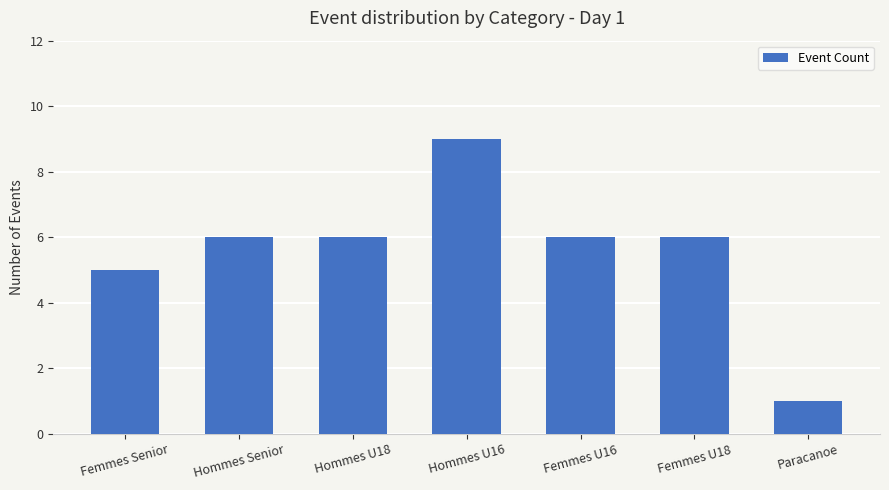

Which label corresponds to the smallest value in the chart?

Paracanoe